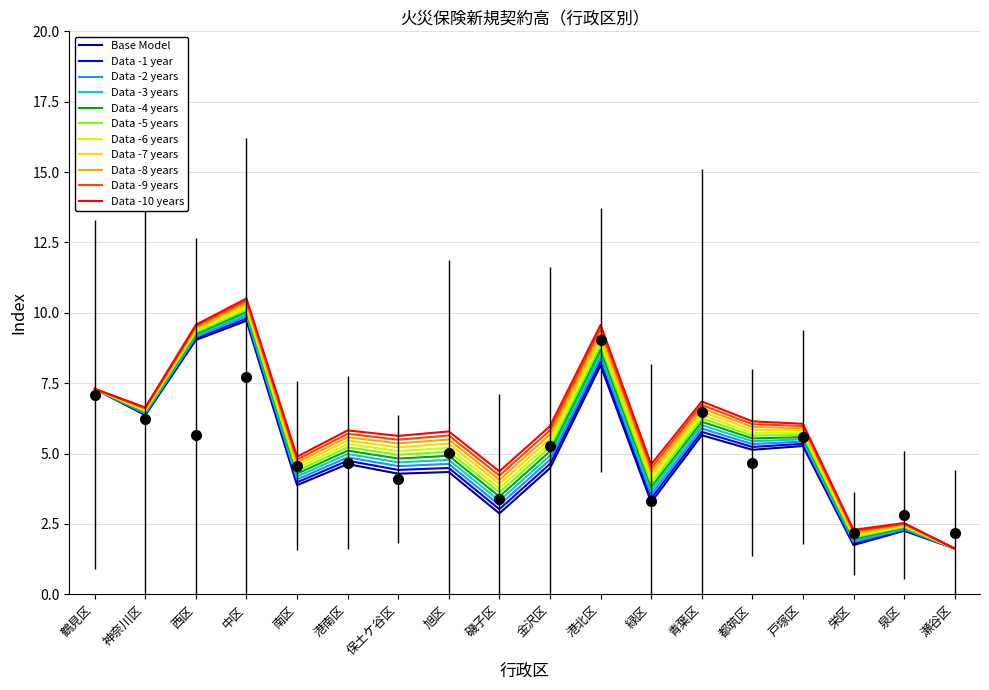

Where do 保険金額（百万円） and 保険料（千円） first cross each other?

中区 and 南区